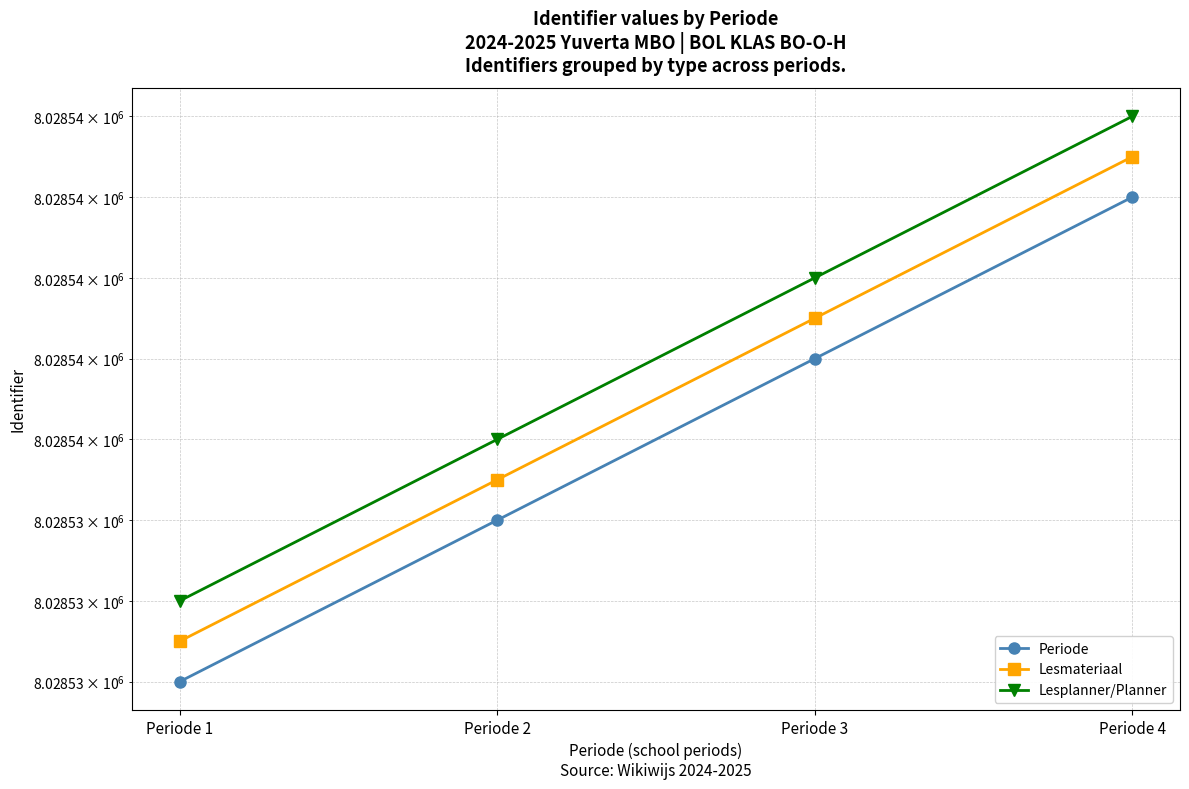

What is the sum of all Lesmateriaal values?

32114148